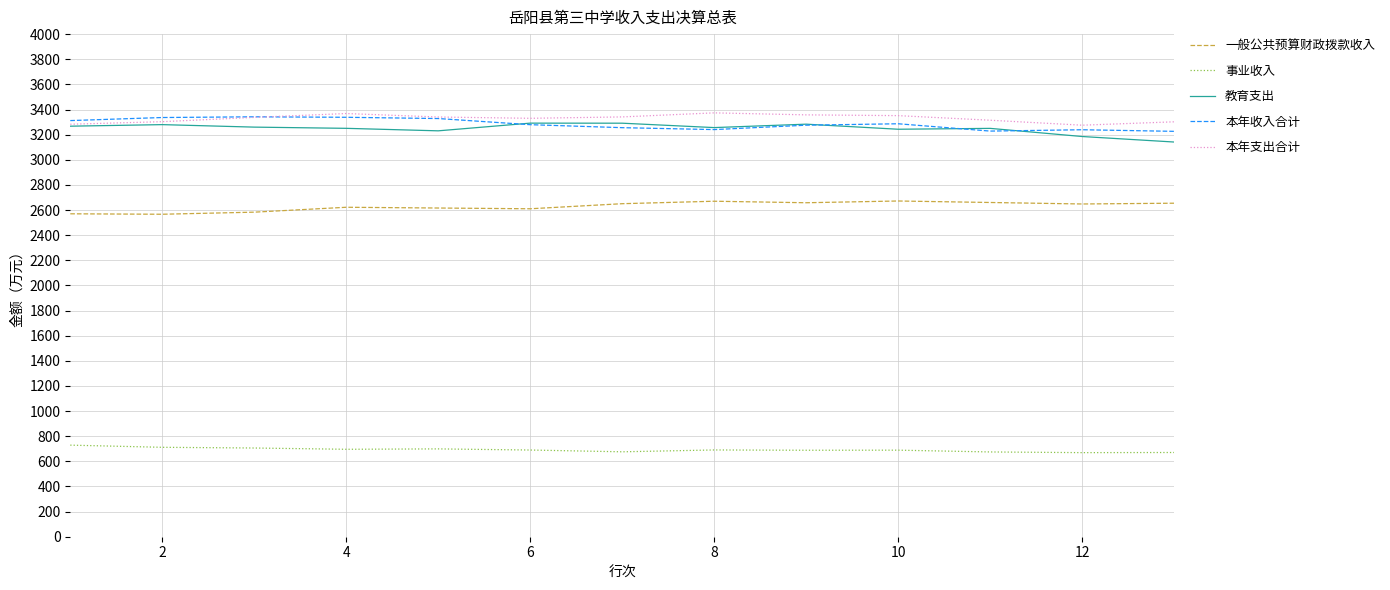

What is the highest value of the 一般公共预算财政拨款收入 series?

2671.9